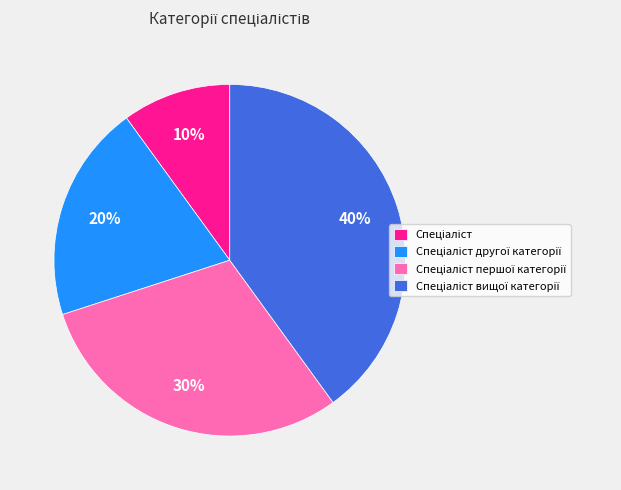

To the nearest percent, what is the average slice percentage?

25%